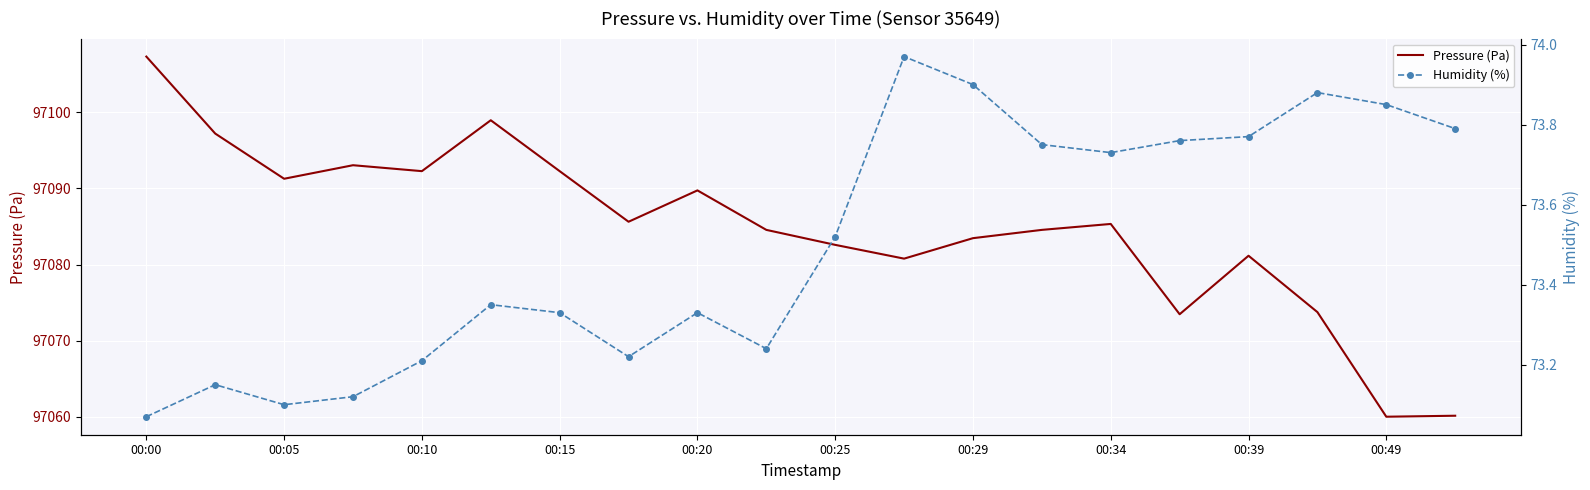

True or false: Pressure (Pa) and Humidity (%) intersect in this chart.

False